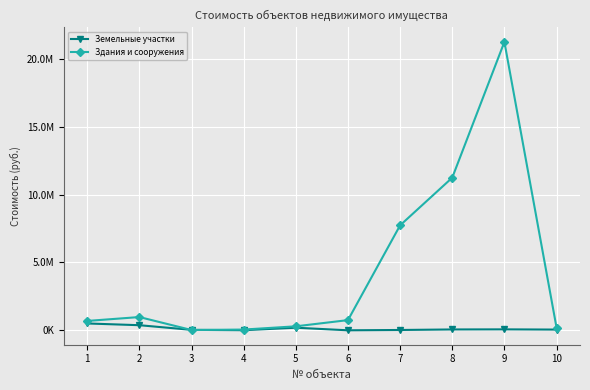

Reading left to right, extract all data points from this chart.

Земельные участки: 507633.7	379248.0	37265.5	11525.4	194443.2	4172.4	27846.0	66274.3	73087.1	56976.9
Здания и сооружения: 693153.6	979597.6	24895.9	58735.0	297784.3	754165.4	7731397.4	11240004.3	21233782.1	204415.5